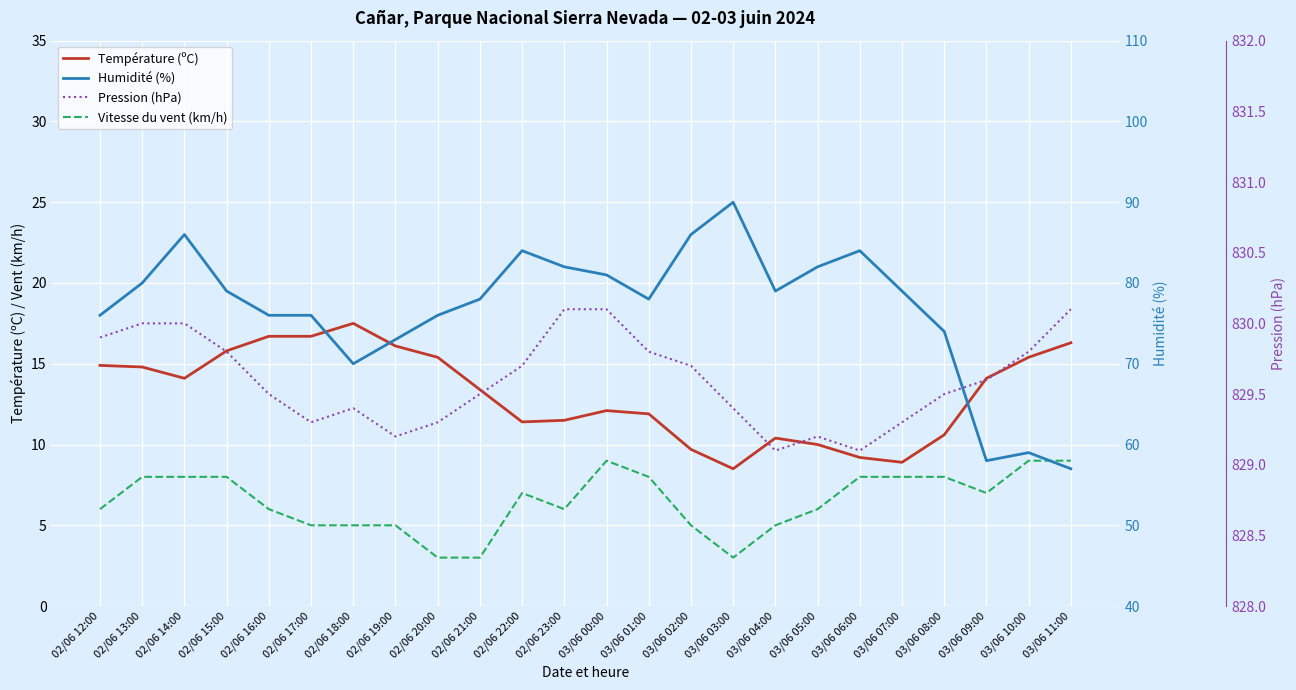

What is the average value of the Température (ºC) series?

13.1